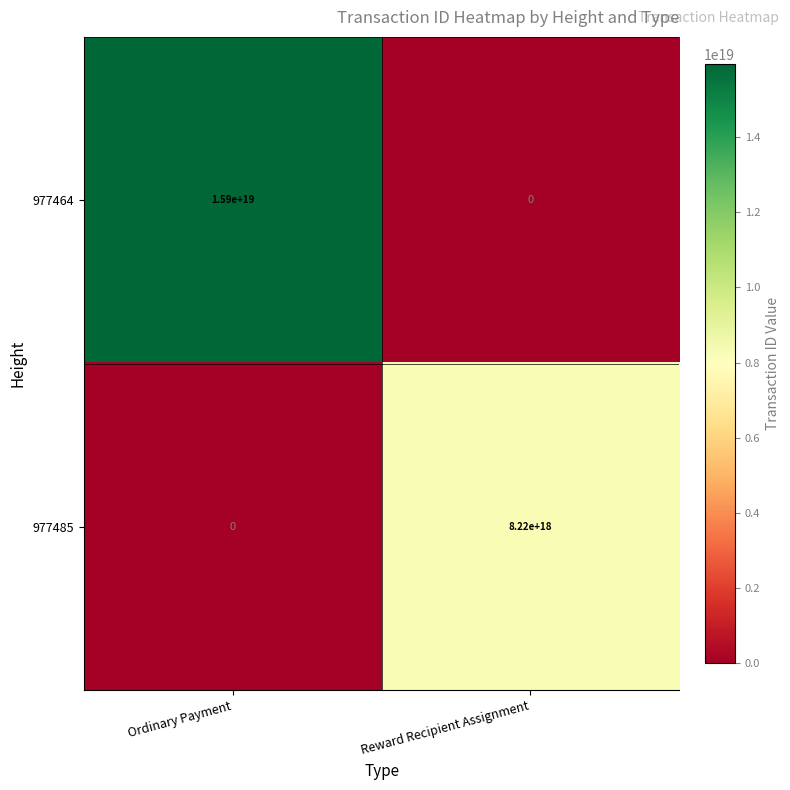

List the series in order of their peak value, lowest first.

977485, 977464